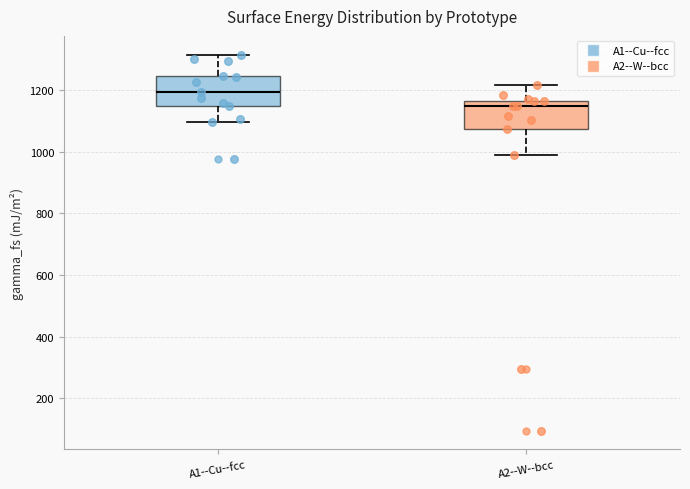

Reading left to right, read every box against the y-axis: the position of its median line, the range the box covers, and the ends of its whiskers. The values are not printed on the chart, so give them approximately, as read against the axis.

A1--Cu--fcc: median 1200, box 1140 to 1240, whiskers 1100 to 1320
A2--W--bcc: median 1140, box 1080 to 1160, whiskers 980 to 1220